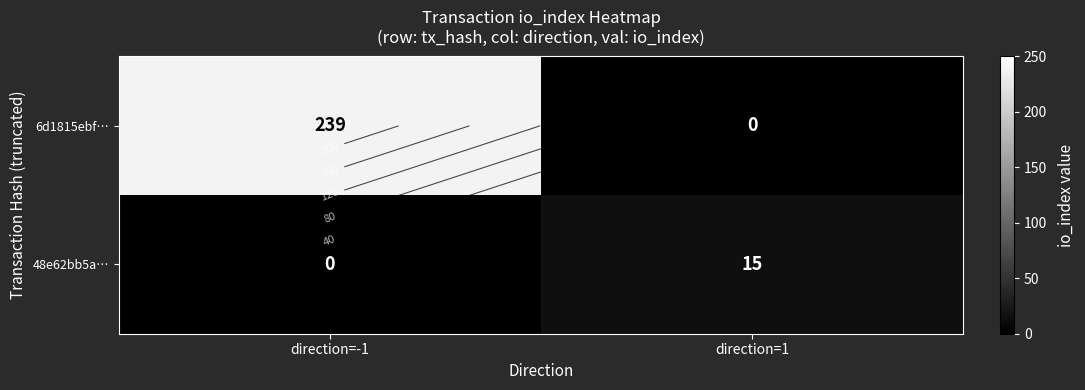

Is it true that 6d1815ebf… equals 239 at direction=-1?

True